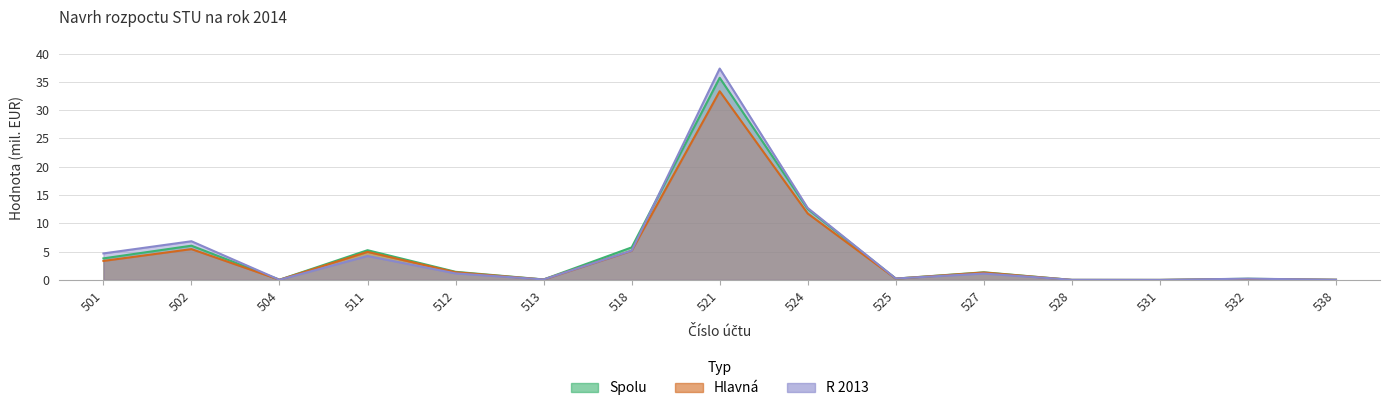

At how many categories does at least one series exceed 13?

1